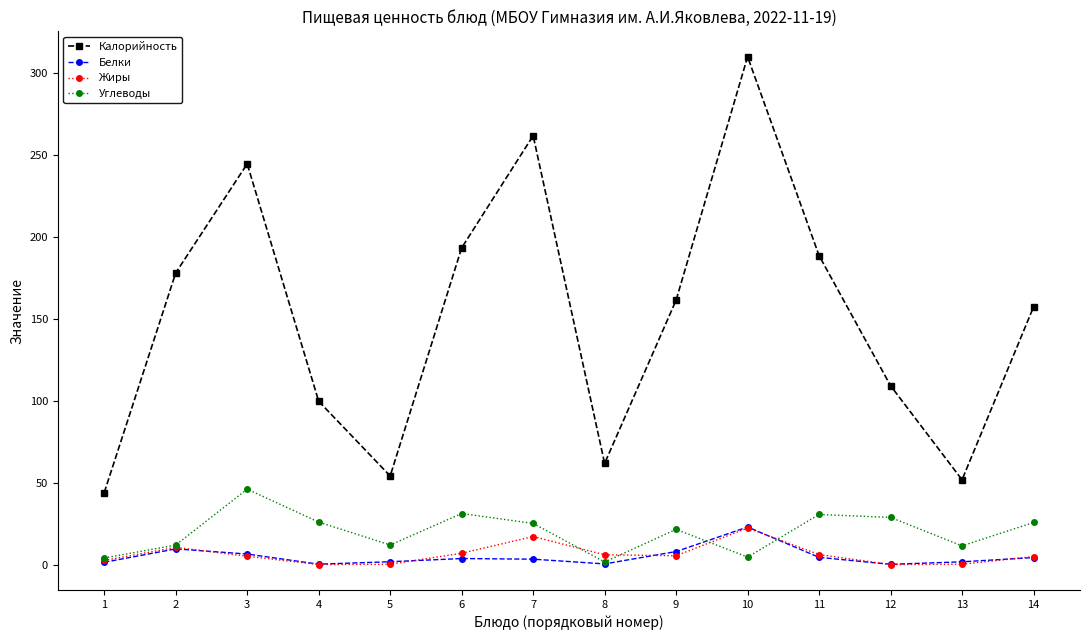

How many values in the Калорийность series are below 161?

7